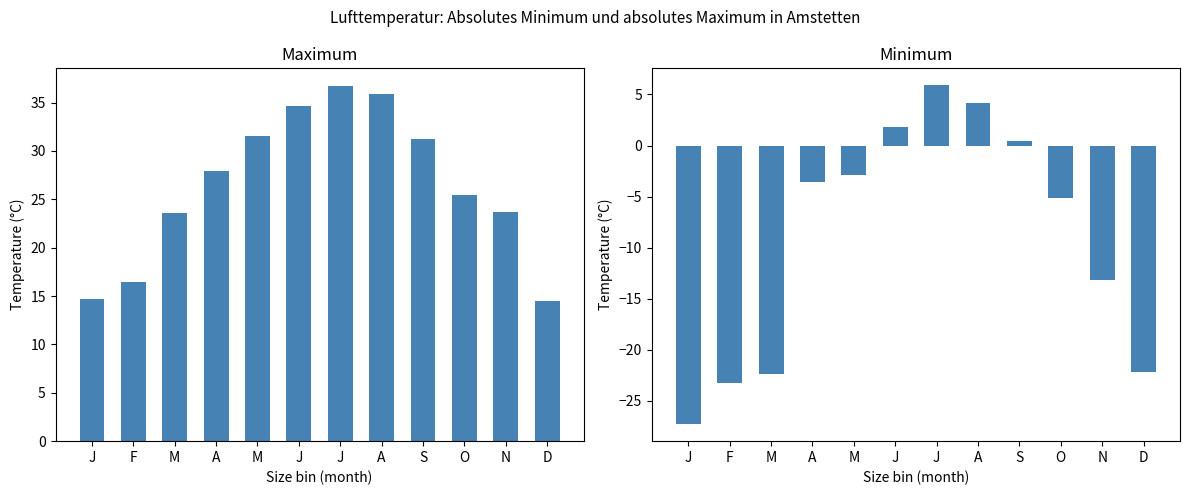

Which series has the largest total across all categories?

Maximum